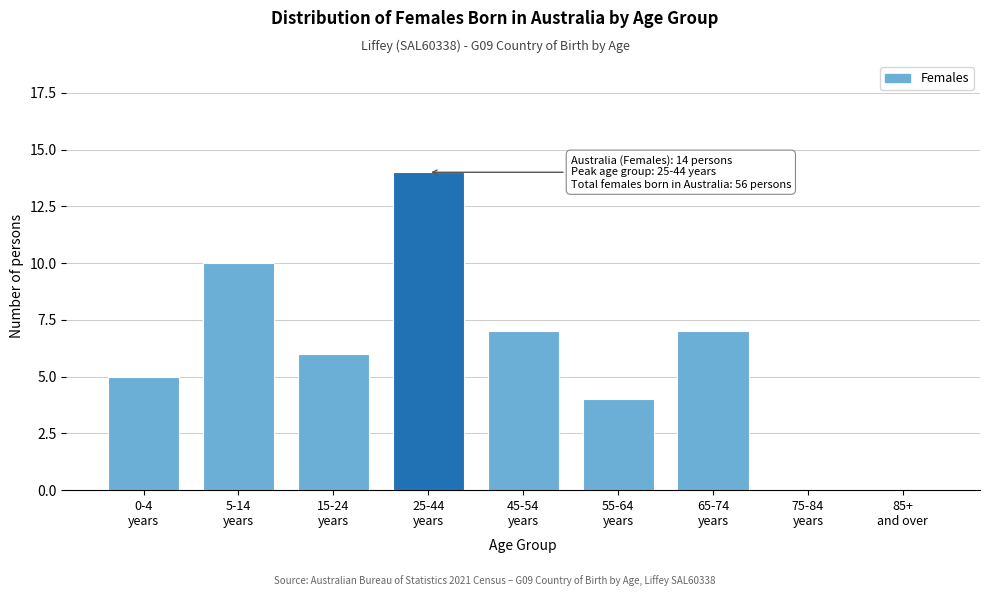

What is the sum of all values?

53